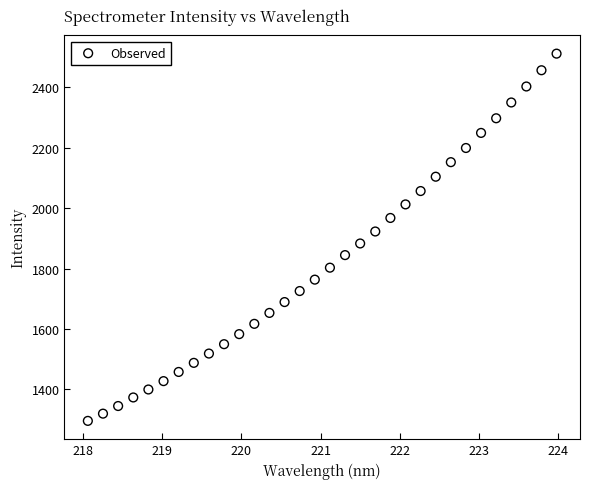

What is the range of Y values (max minus min)?

1216.6